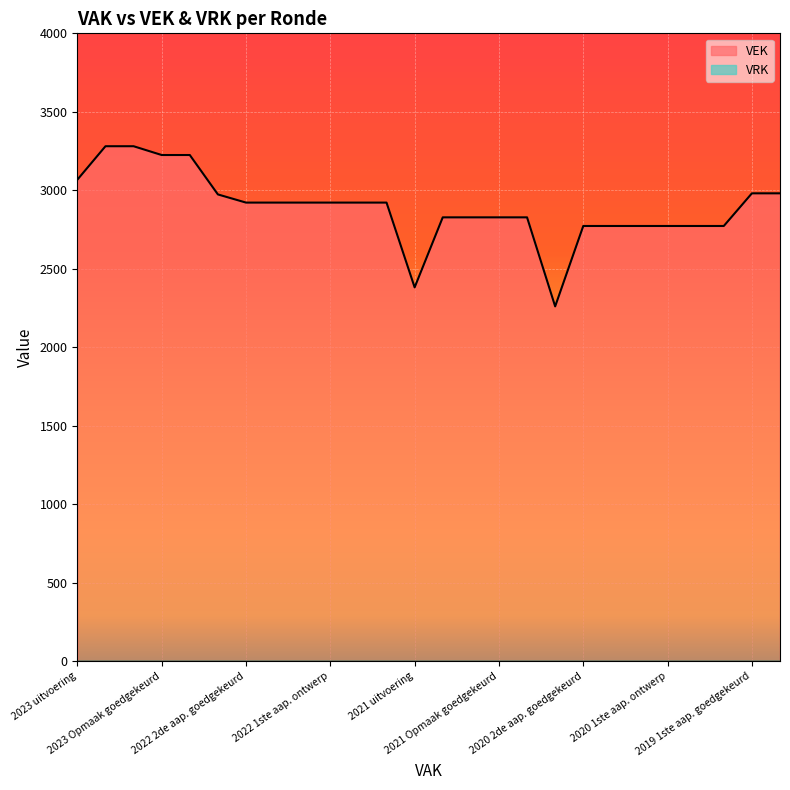

Which series has the largest total across all categories?

VEK